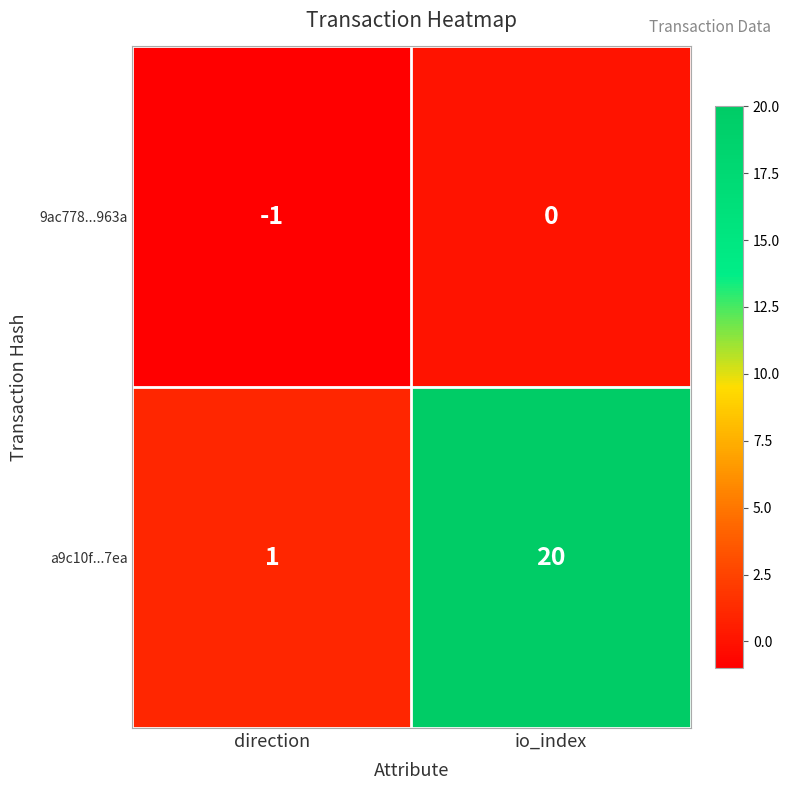

Rank the series by their average value, from lowest to highest.

9ac778...963a, a9c10f...7ea